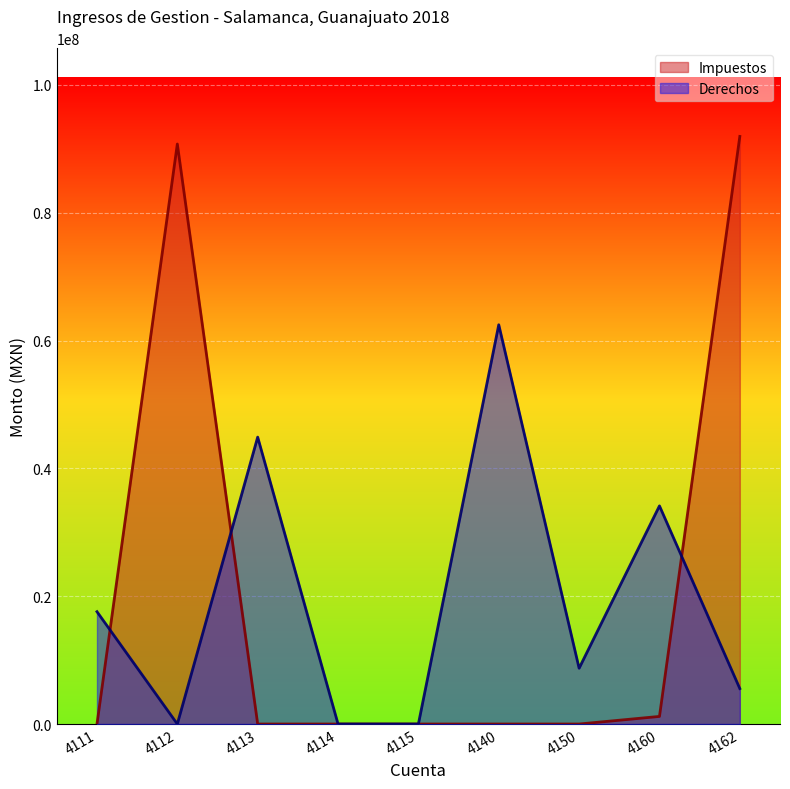

Rank the series by their maximum value, from lowest to highest.

Derechos, Impuestos